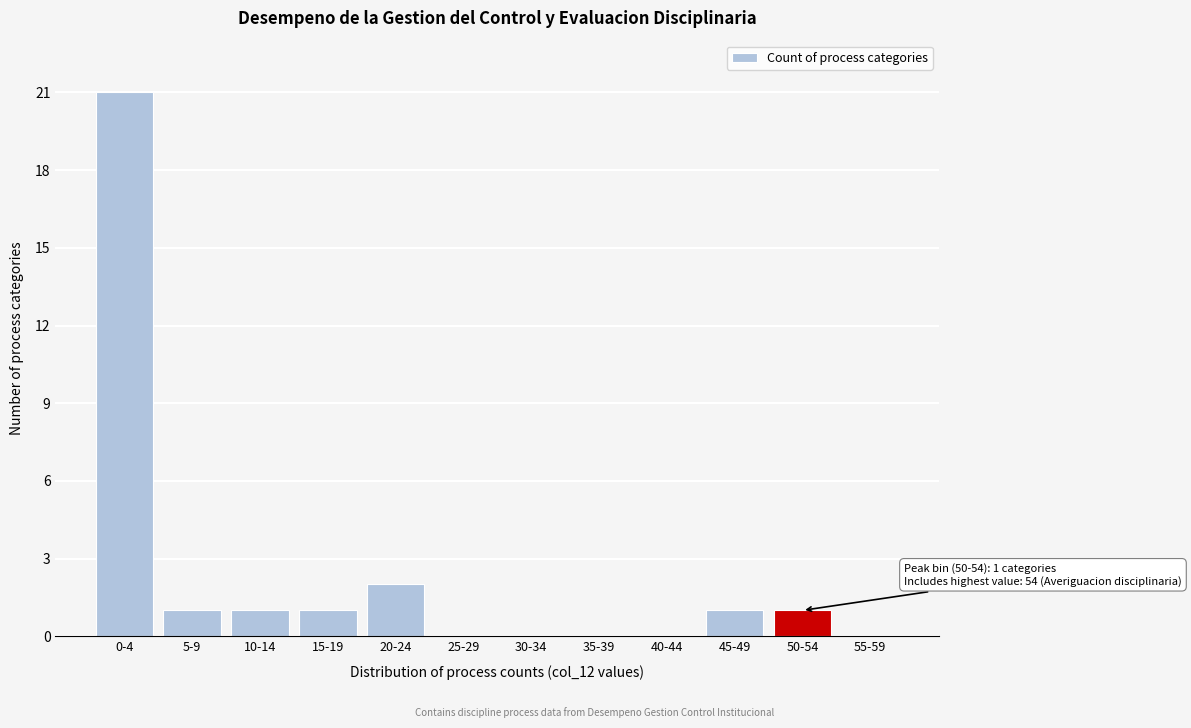

Reading left to right, transcribe all the data shown in this chart.

0-4=21	5-9=1	10-14=1	15-19=1	20-24=2	25-29=0	30-34=0	35-39=0	40-44=0	45-49=1	50-54=1	55-59=0